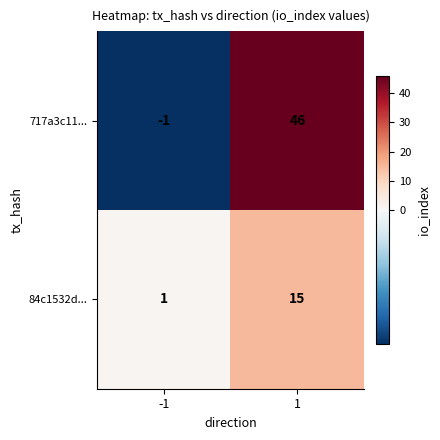

True or false: 84c1532d... has a value of 21 at 1.

False